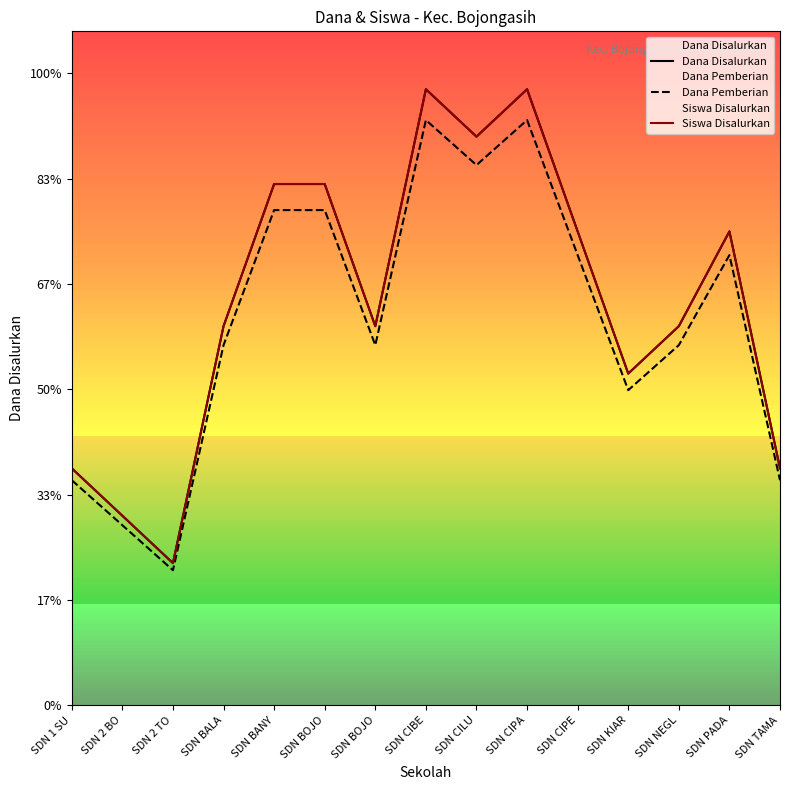

Count the number of data series in this chart.

3